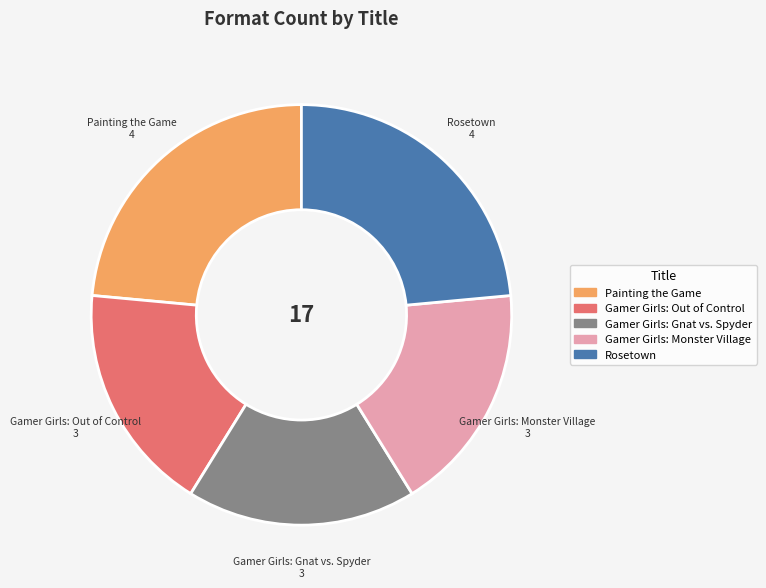

What is the ratio of the value at Painting the Game to the value at Rosetown?

1.0